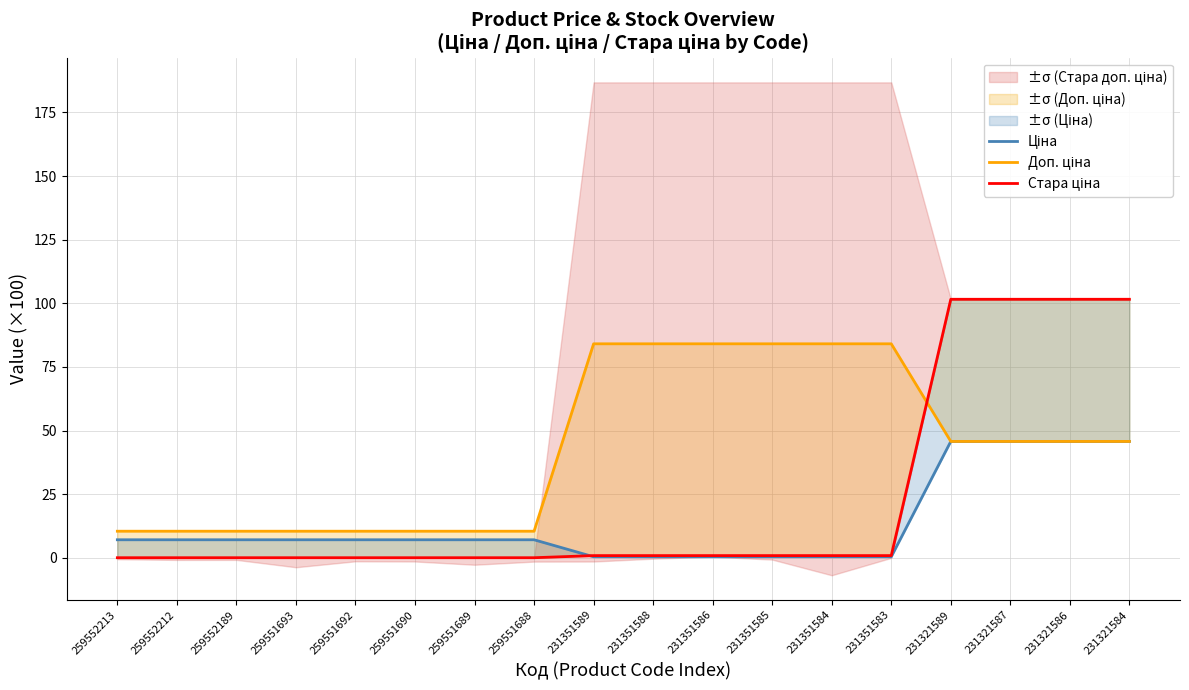

Which category has the highest value in the Ціна series?

231321589